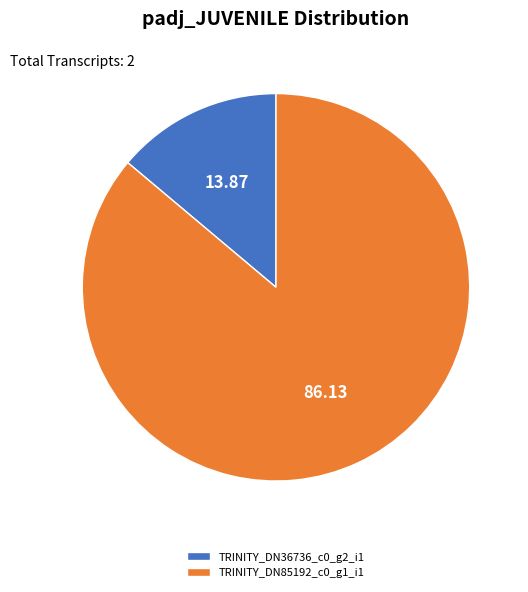

Does TRINITY_DN85192_c0_g1_i1 represent more than half of the total?

Yes